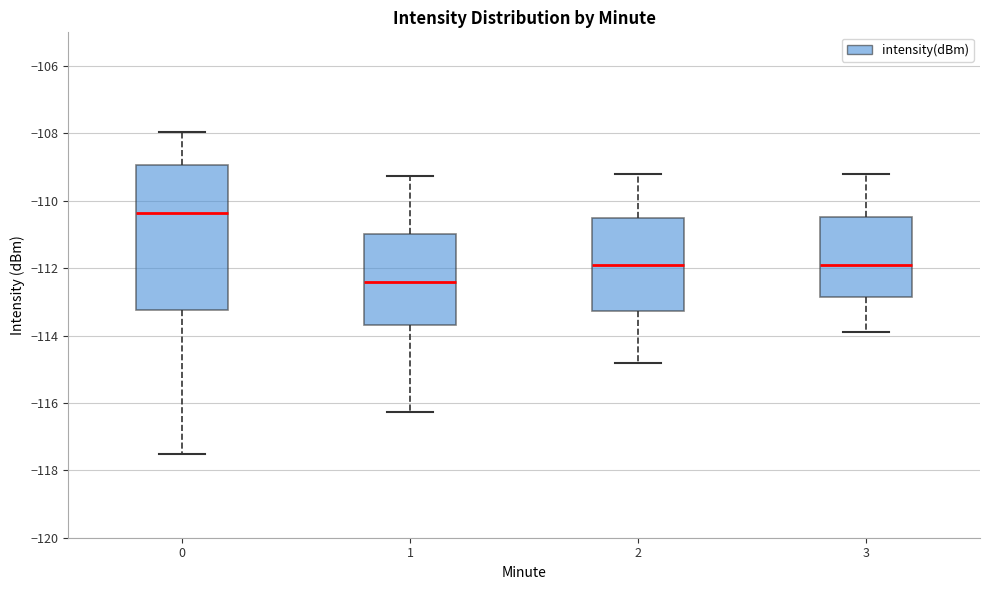

Which box's median line is the highest?

0